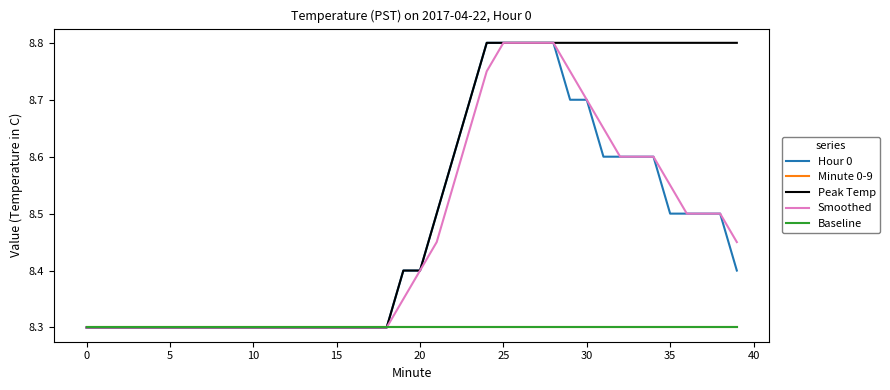

What is the label of the 1st point from the right?

39